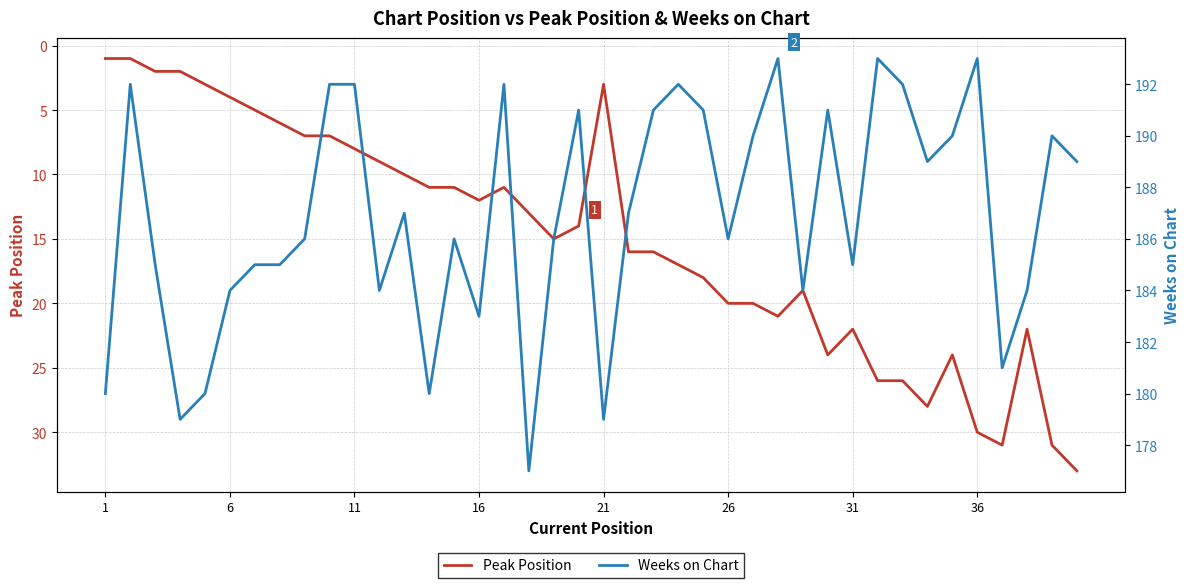

The Peak Position series shows 30 at 36. True or false?

True